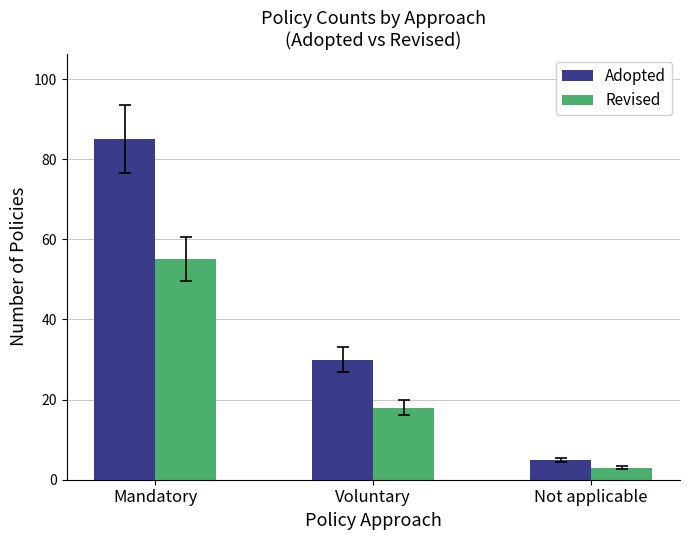

What is the average value of the Adopted series?

40